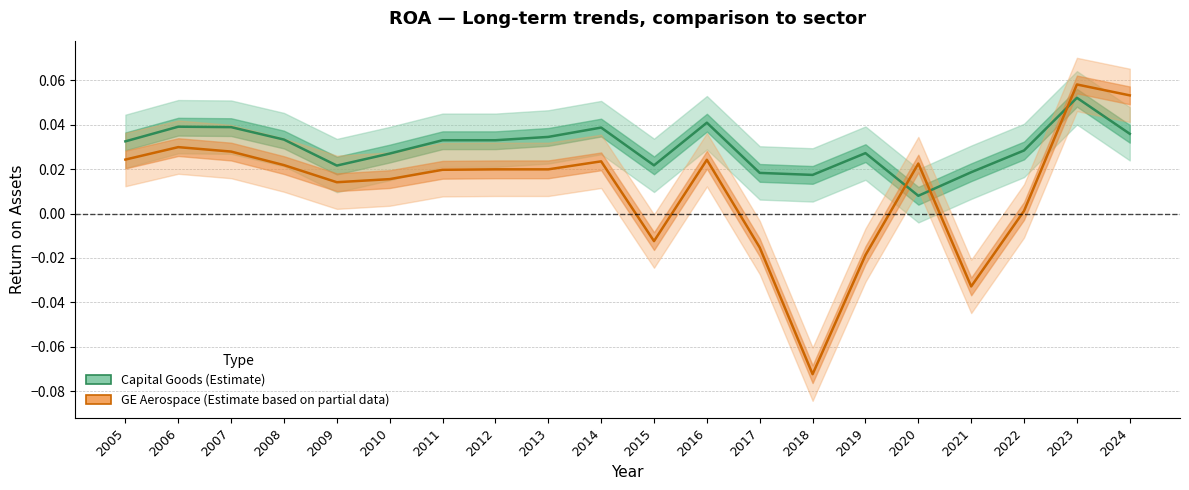

How many interior local valleys does the GE Aerospace series have?

4